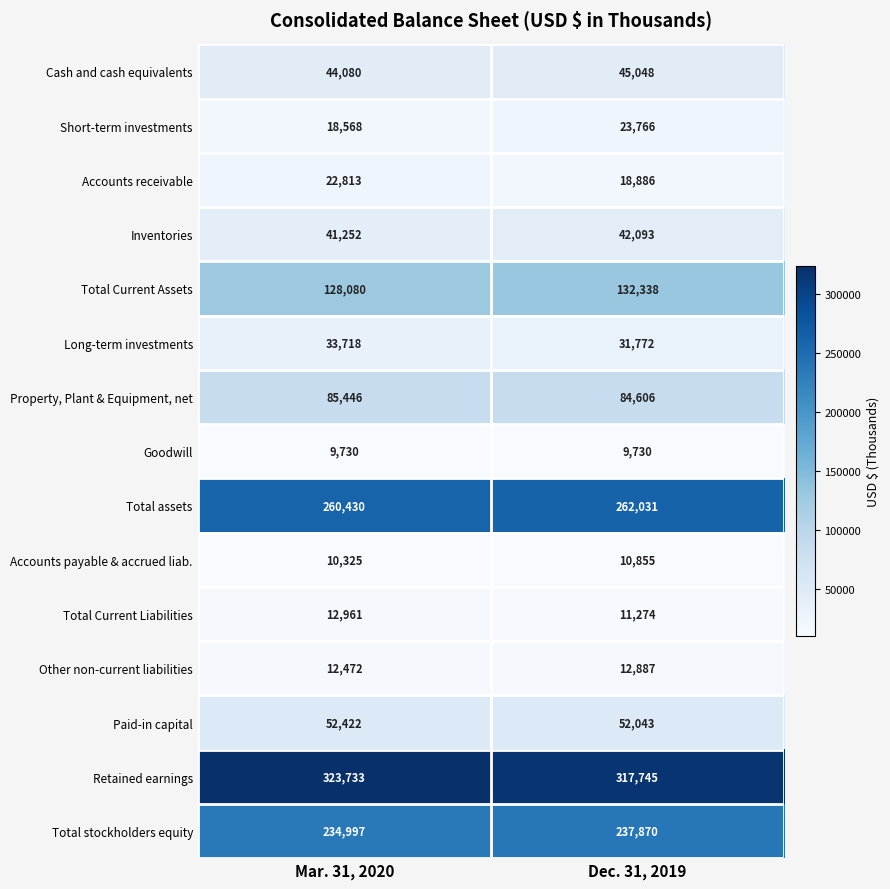

Rank the series at Mar. 31, 2020 from lowest to highest value.

Goodwill, Accounts payable & accrued liab., Other non-current liabilities, Total Current Liabilities, Short-term investments, Accounts receivable, Long-term investments, Inventories, Cash and cash equivalents, Paid-in capital, Property, Plant & Equipment, net, Total Current Assets, Total stockholders equity, Total assets, Retained earnings